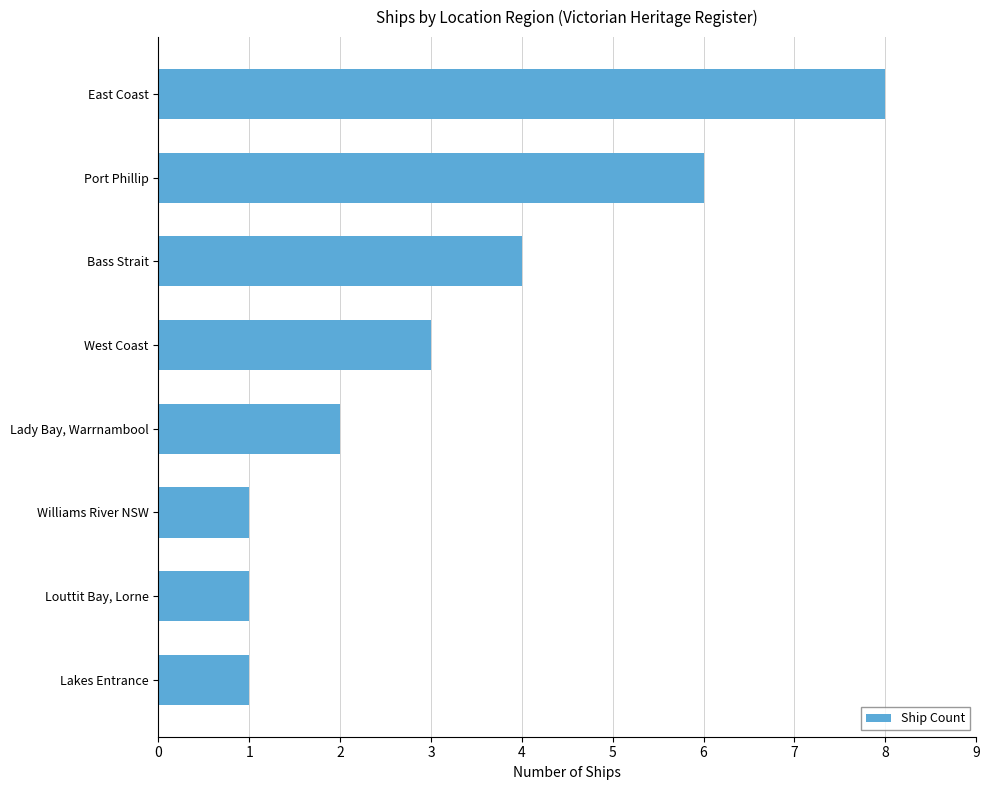

True or false: the data shows 2 at Lady Bay, Warrnambool.

True